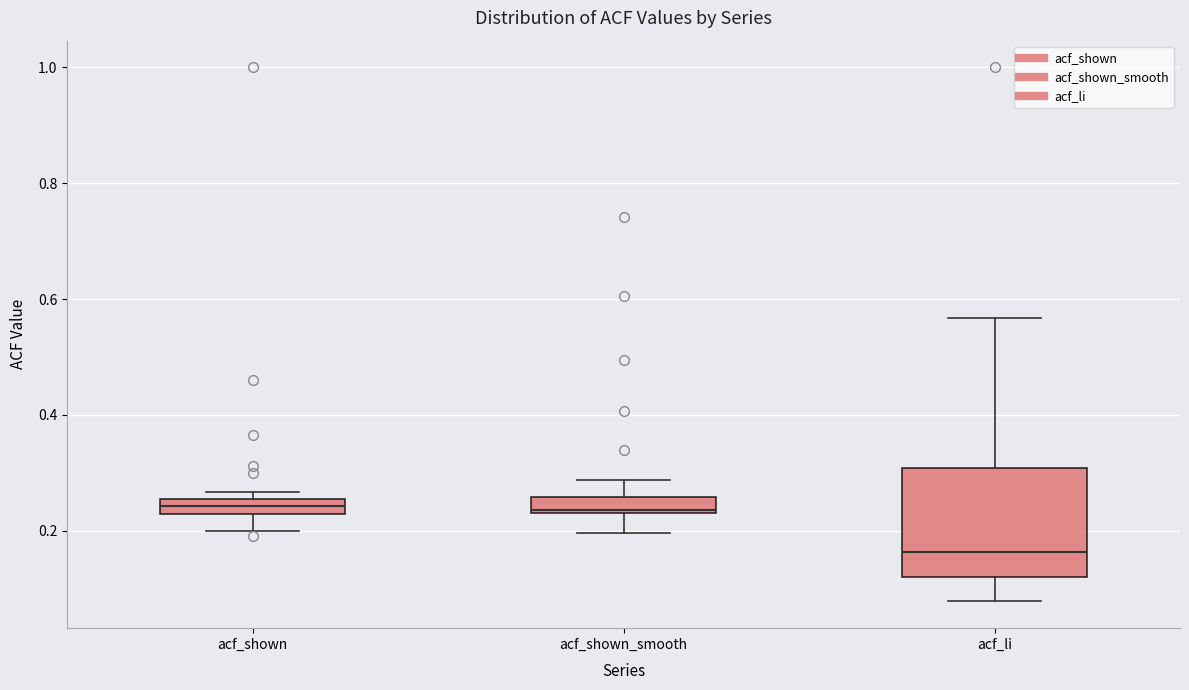

Where is the upper edge of the box for acf_shown on the y-axis? The values are not printed on the chart, so give them approximately, as read against the axis.

0.26